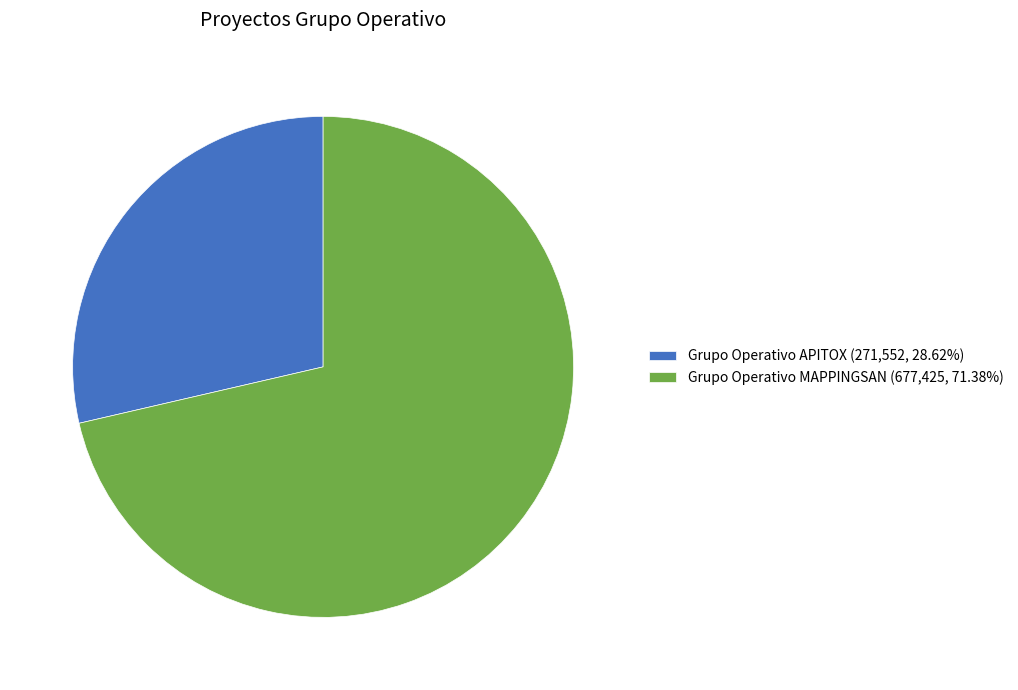

Rank the categories by value from lowest to highest.

Grupo Operativo APITOX, Grupo Operativo MAPPINGSAN